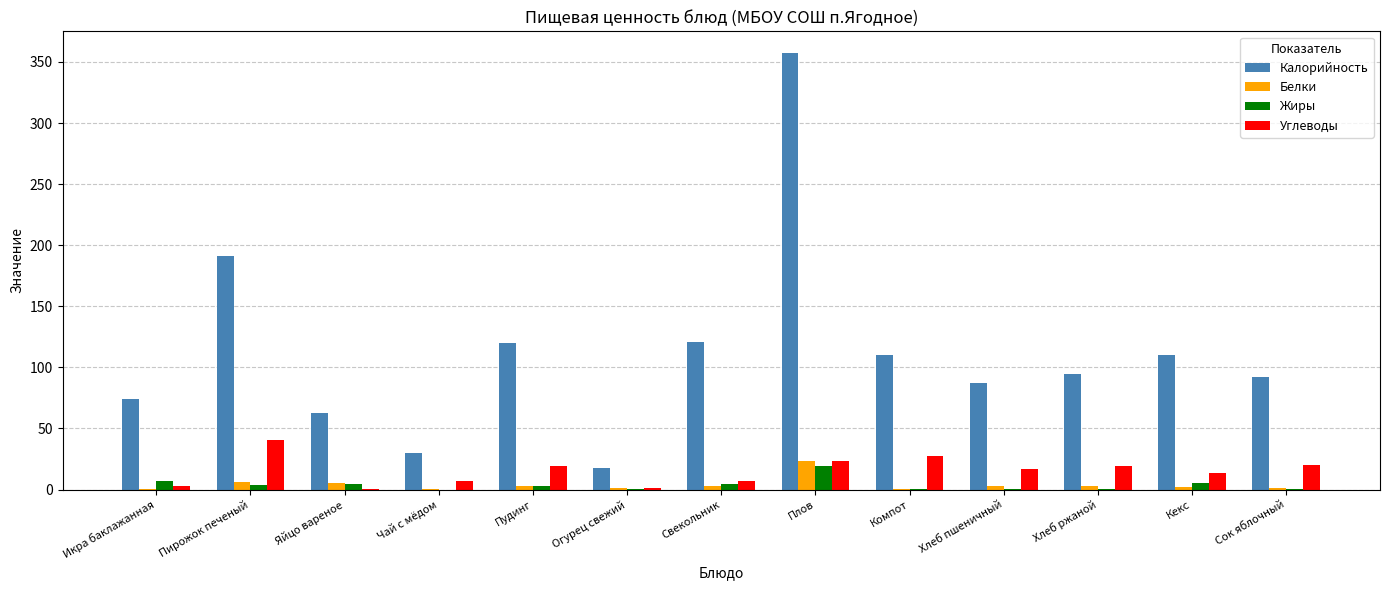

True or false: Углеводы has a value of 20.2 at Сок яблочный.

True